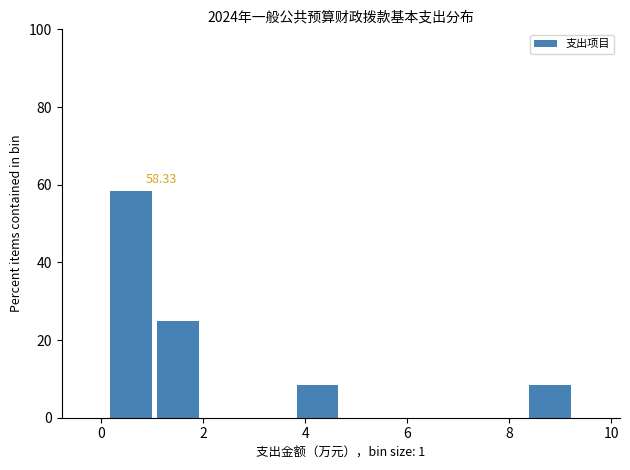

Over which range of the x-axis is the bar tallest?

0.2 to 1.0